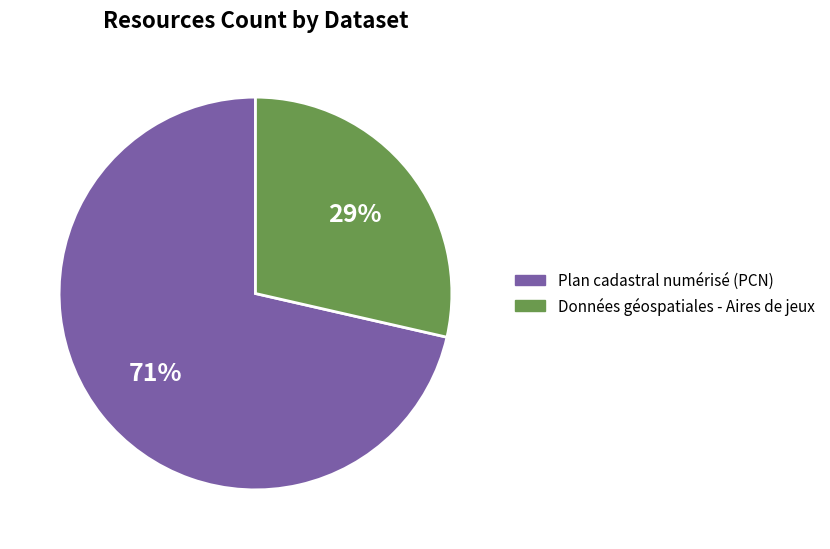

What is the smallest slice in the pie chart?

Données géospatiales - Aires de jeux